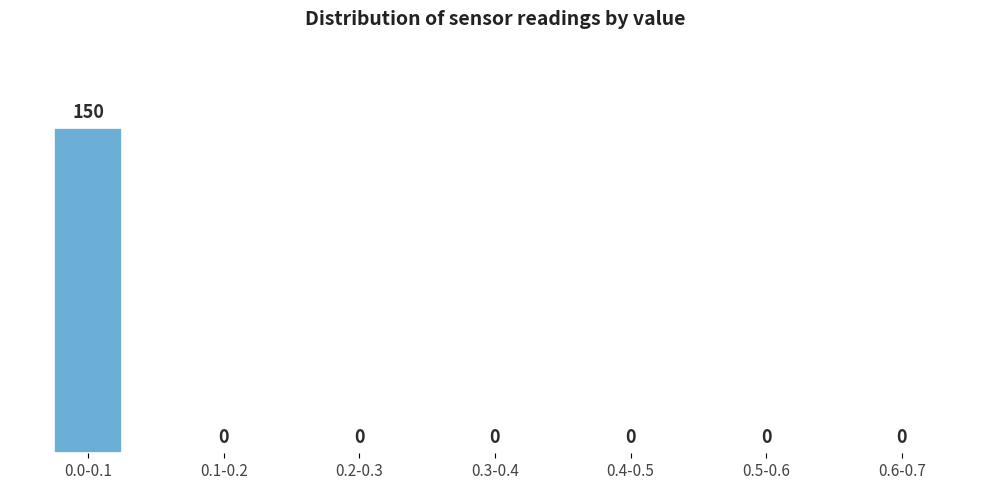

Reading left to right, what are all the values shown in this chart?

0.0-0.1=150	0.1-0.2=0	0.2-0.3=0	0.3-0.4=0	0.4-0.5=0	0.5-0.6=0	0.6-0.7=0